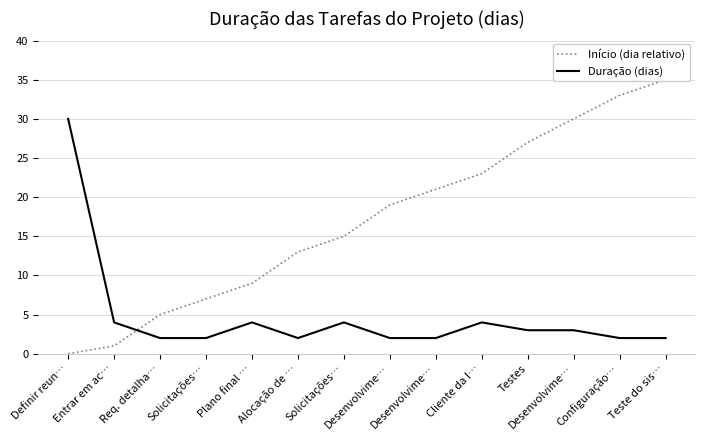

Which series has the largest range (max minus min)?

Início (dia relativo)